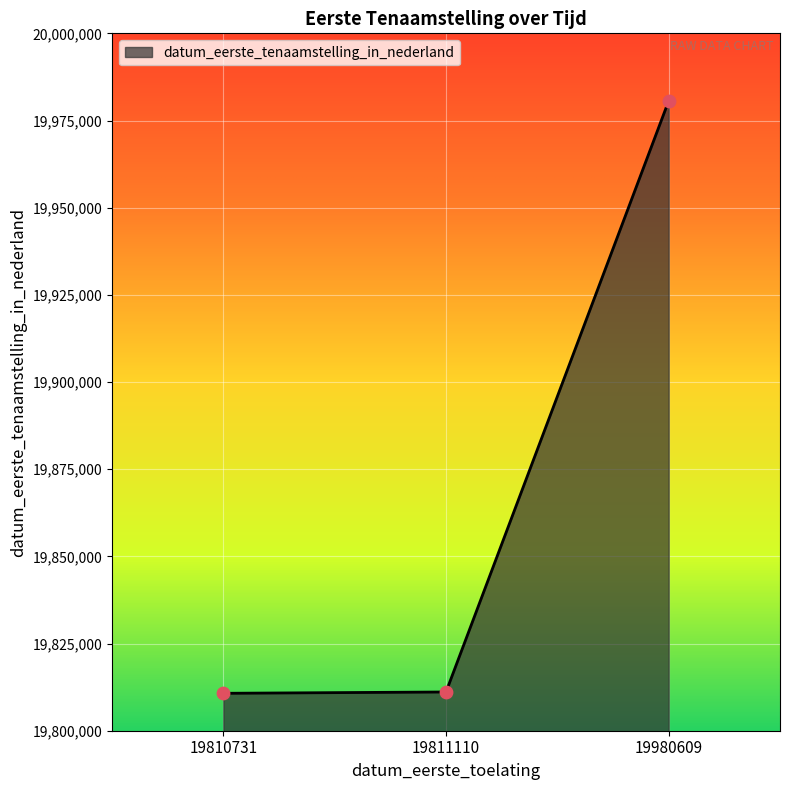

Approximately how many times larger is the value at 19811110 compared to 19810731?

1.0